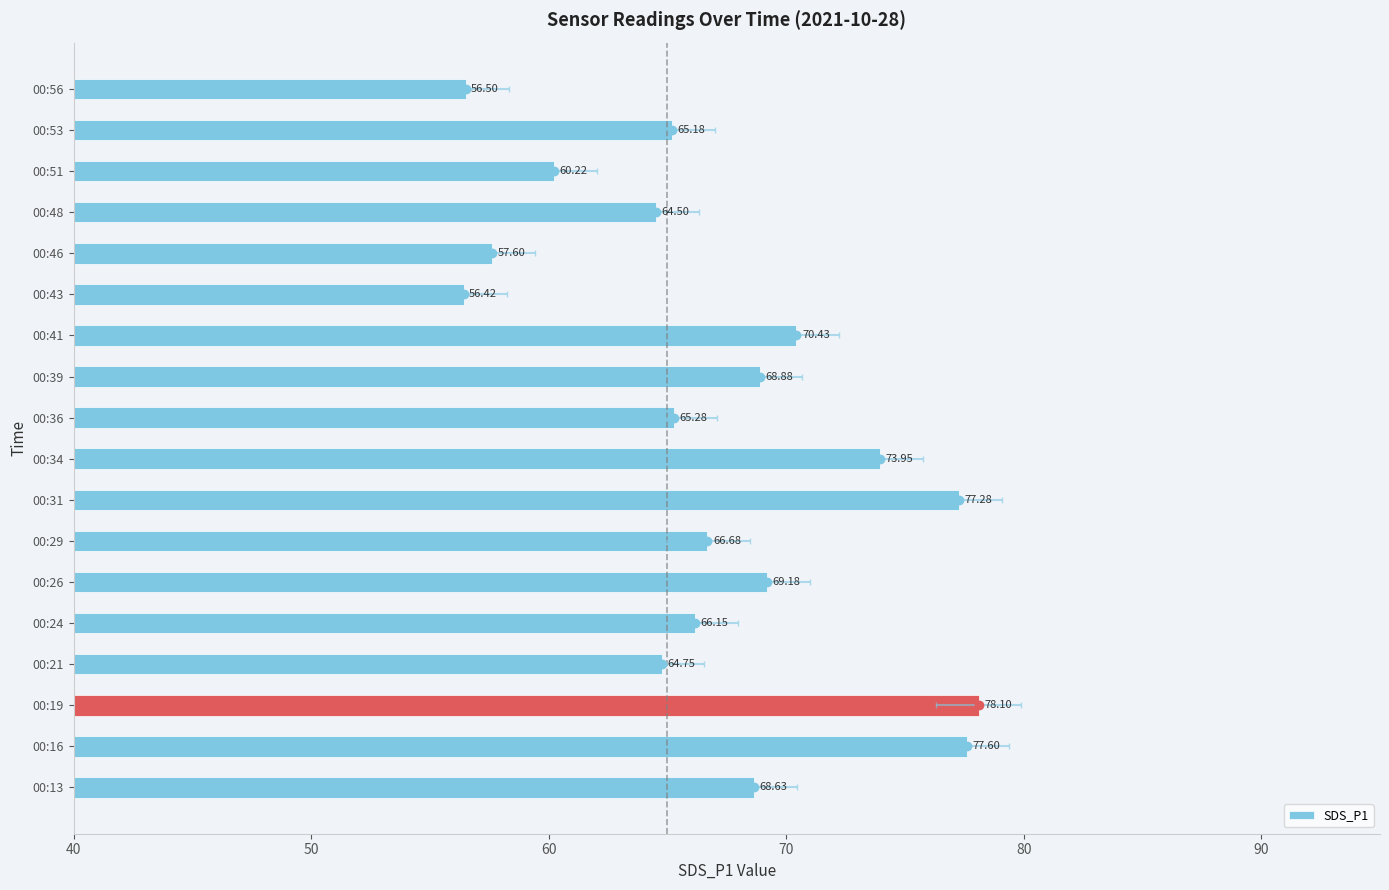

The chart shows a value of 33.5 at 00:51. True or false?

False